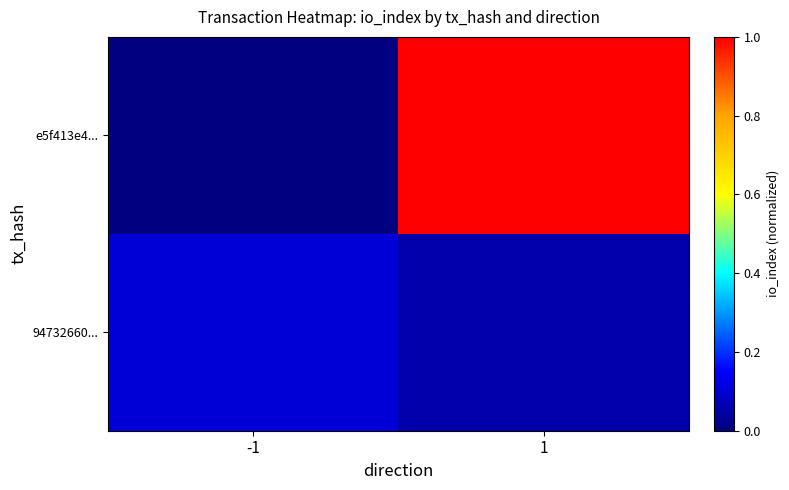

Between -1 and 1, which series saw the biggest shift?

e5f413e4...